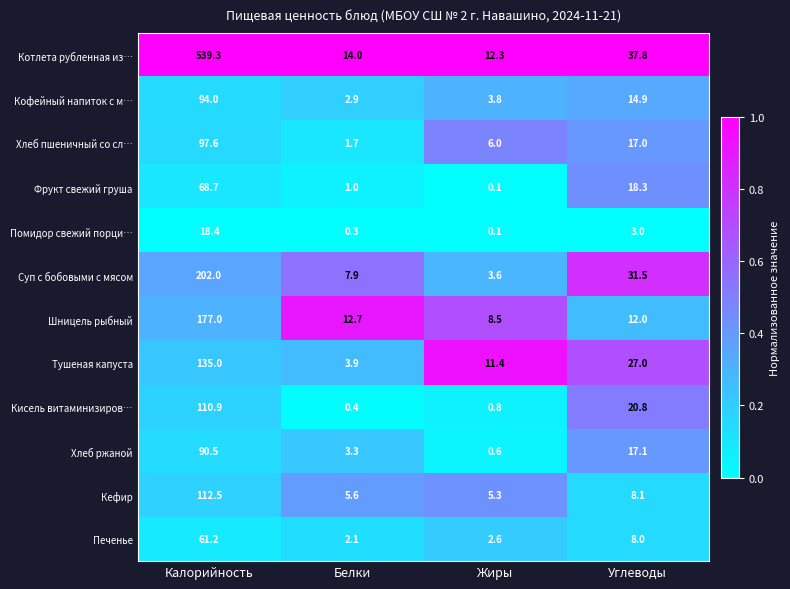

Which series has the largest range (max minus min)?

Котлета рубленная из…